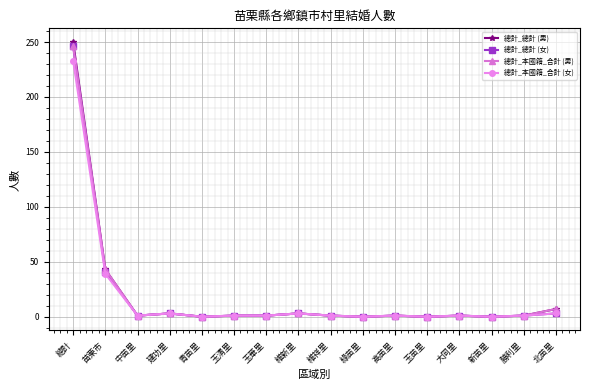

Which series has the widest spread of values?

總計_總計 (男)